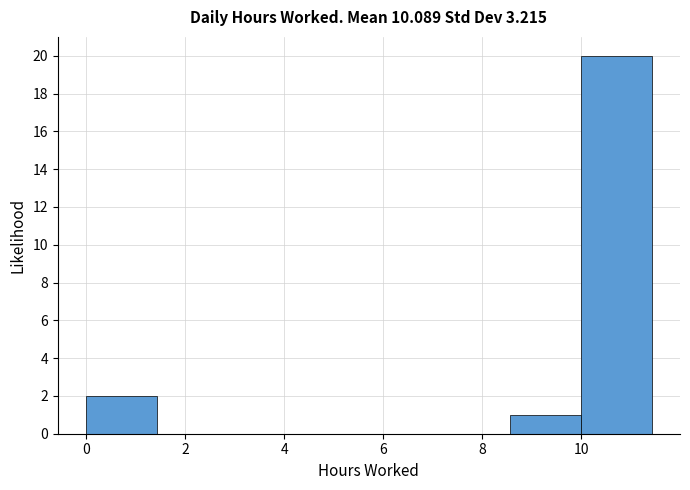

How tall is the bar that spans 8.6 to 10.0 on the x-axis? Neither the bar edges nor the heights are printed on the chart, so give them approximately, as read against the axes.

1